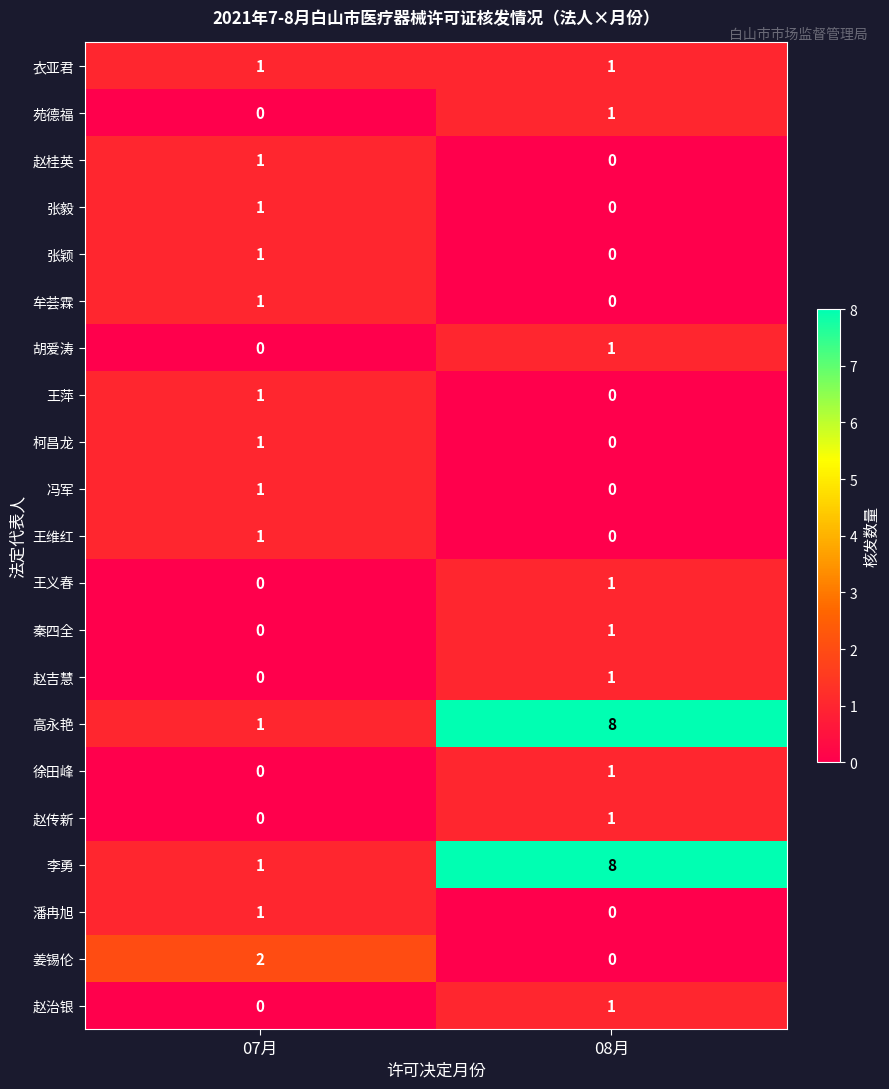

How many distinct data groups are displayed?

21